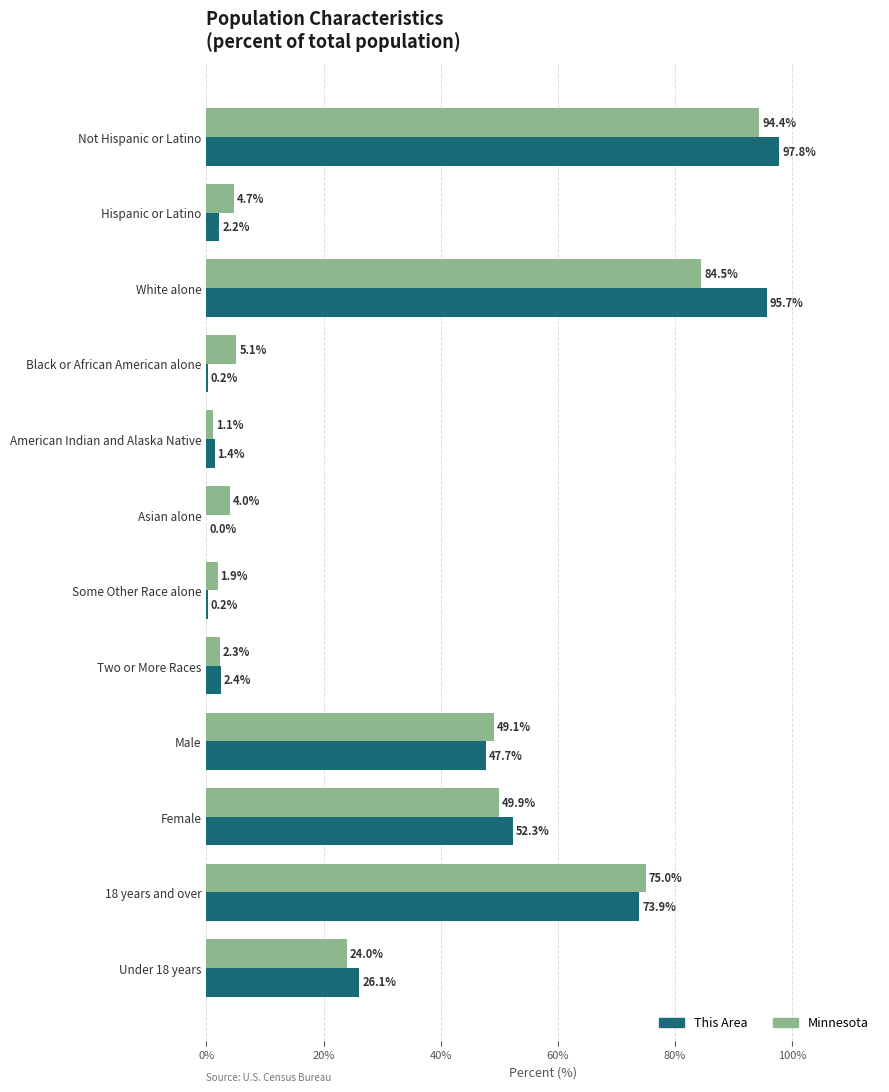

Where is This Area nearest to the value 48?

Male